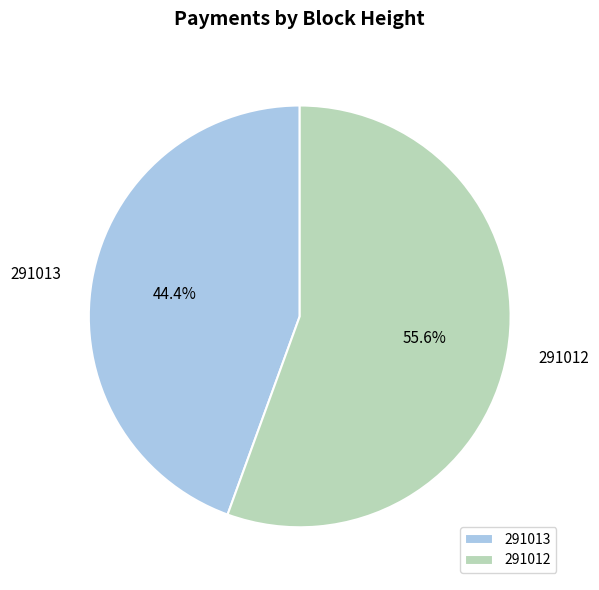

Approximately how many times larger is the value at 291013 compared to 291012?

0.8